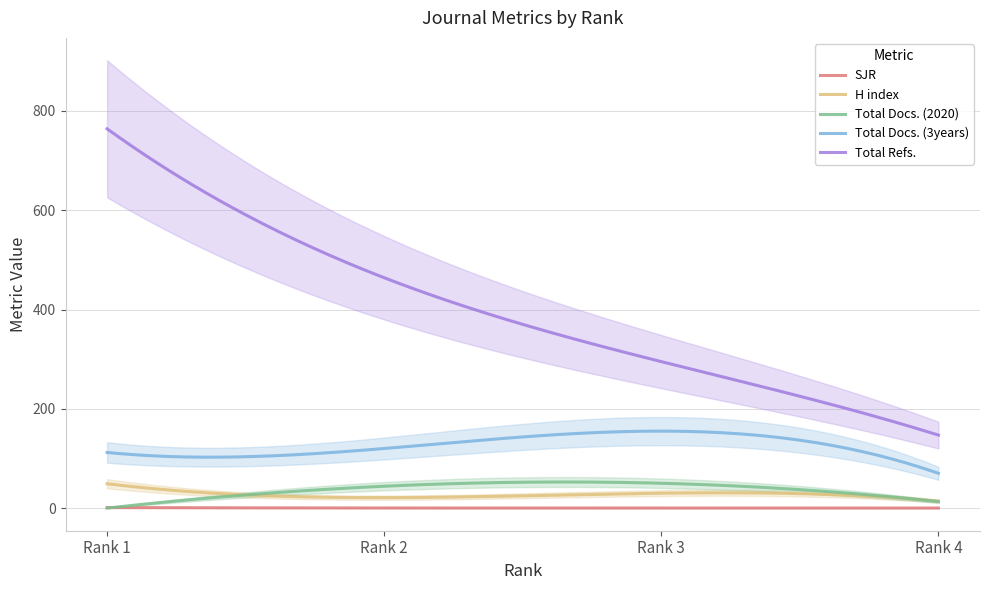

What is the value of the SJR point at the 2nd from the left?

0.2